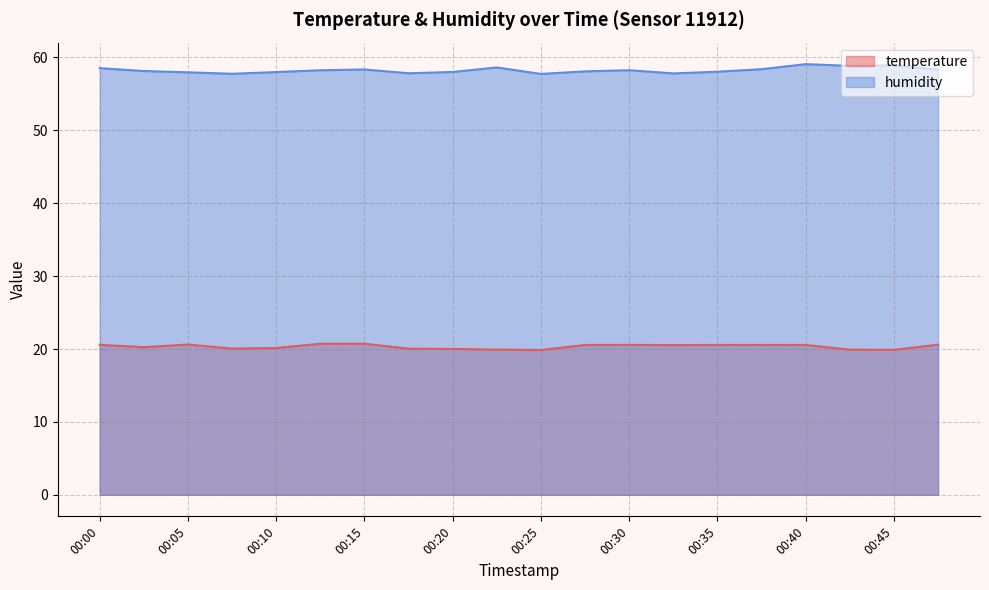

Which series has the largest total across all categories?

humidity